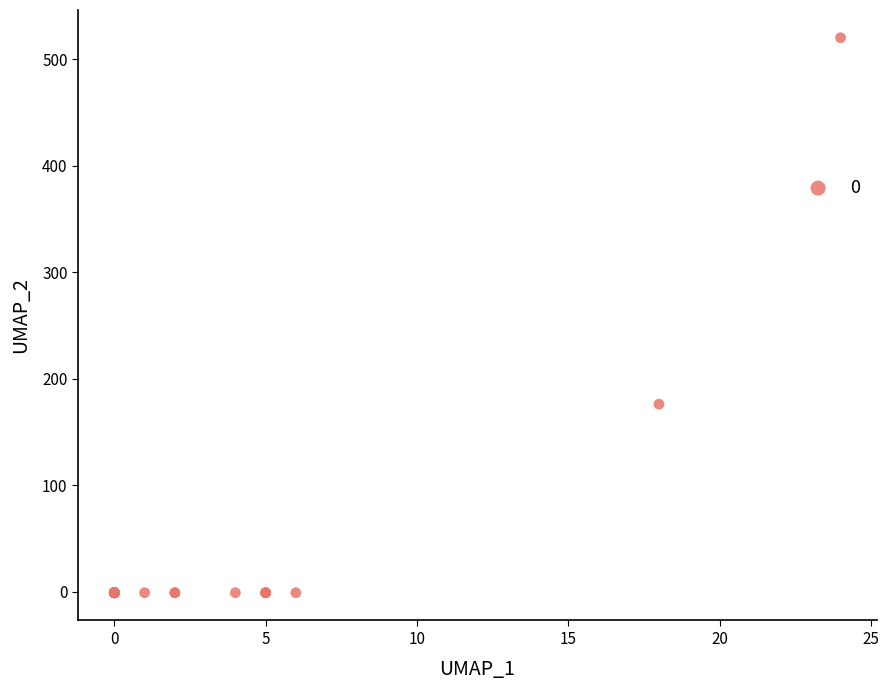

What Y value in the scatter plot is closest to 259?

176